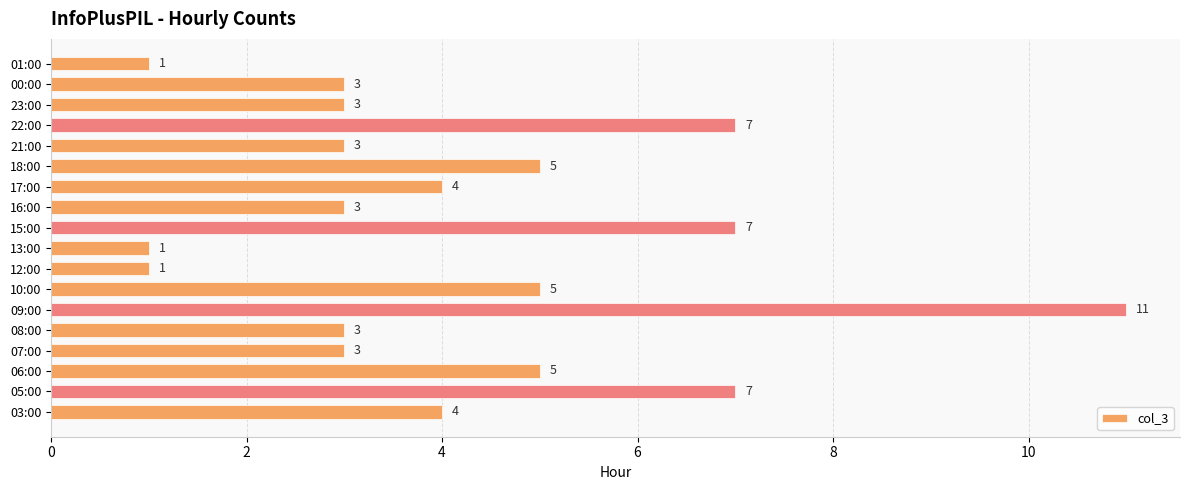

What is the approximate value at 05:00, to the nearest 10?

10